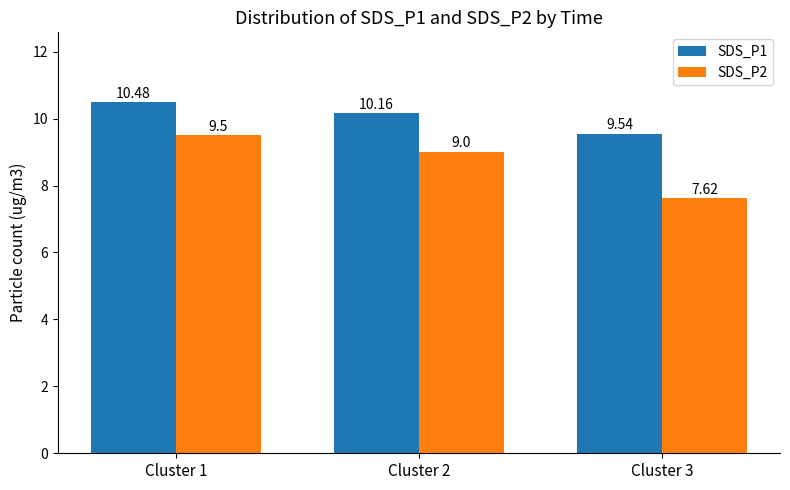

Rank the series by their maximum value, from lowest to highest.

SDS_P2, SDS_P1